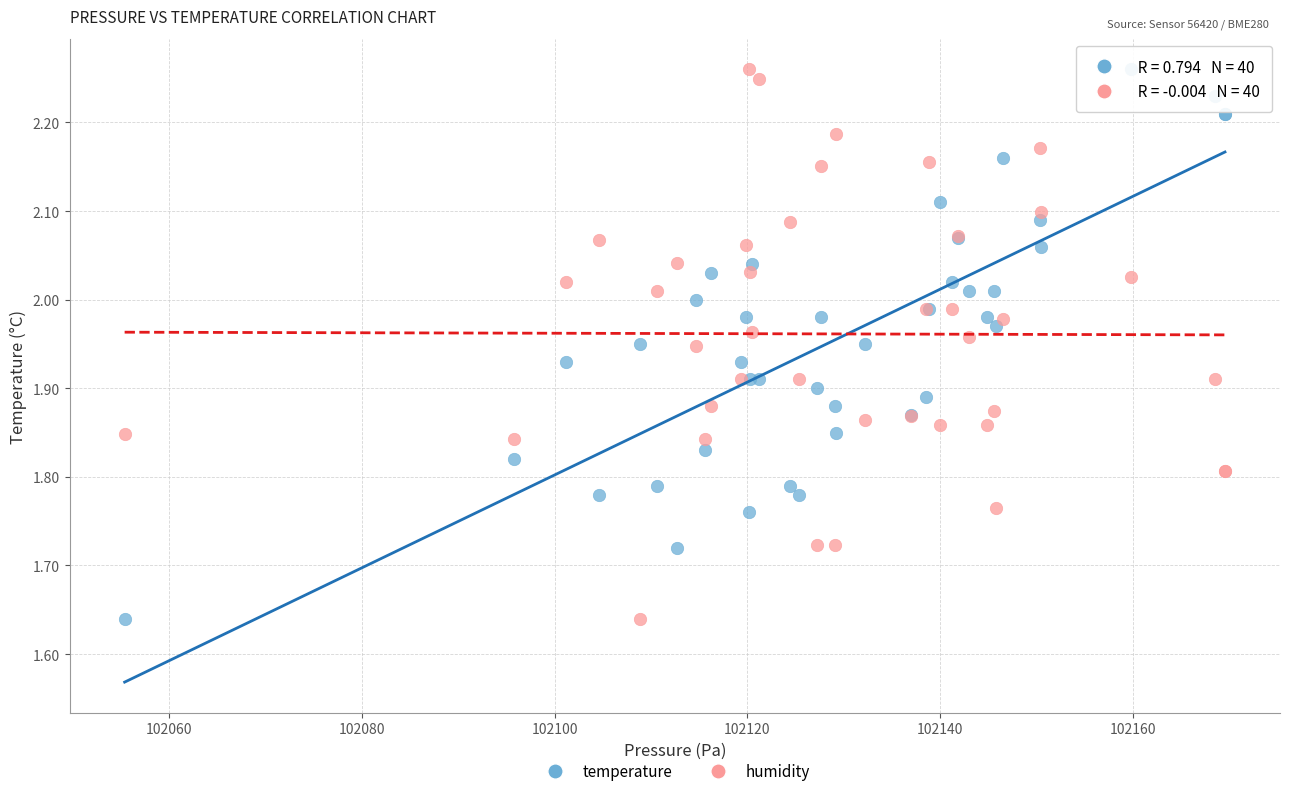

What is the X range (max minus min) for the scatter plot?

114.1